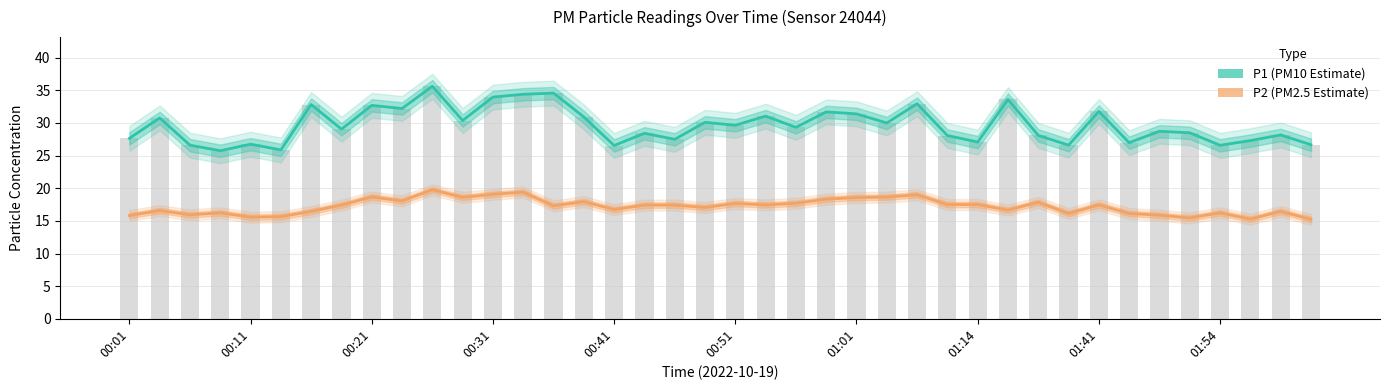

What is the difference between the maximum and minimum values in the P1 (PM10 Estimate) series?

9.9